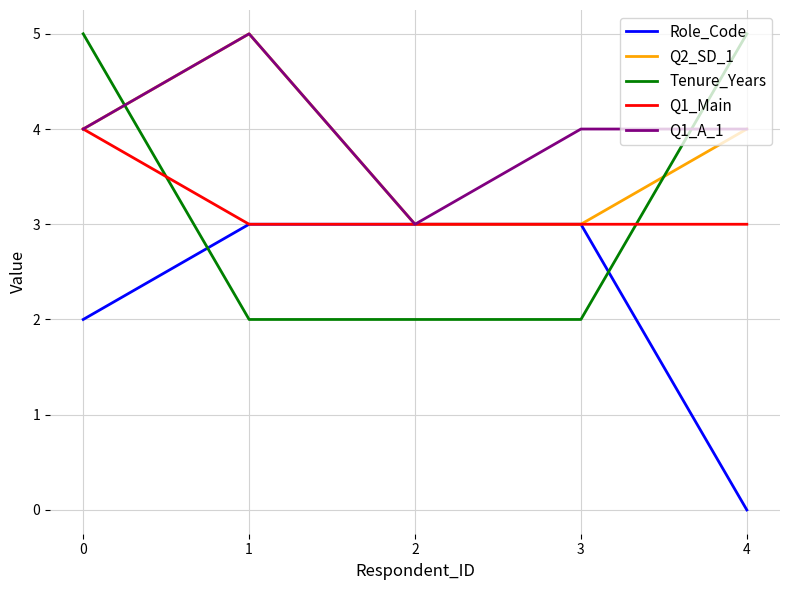

What is the approximate value of Role_Code at 0?

2